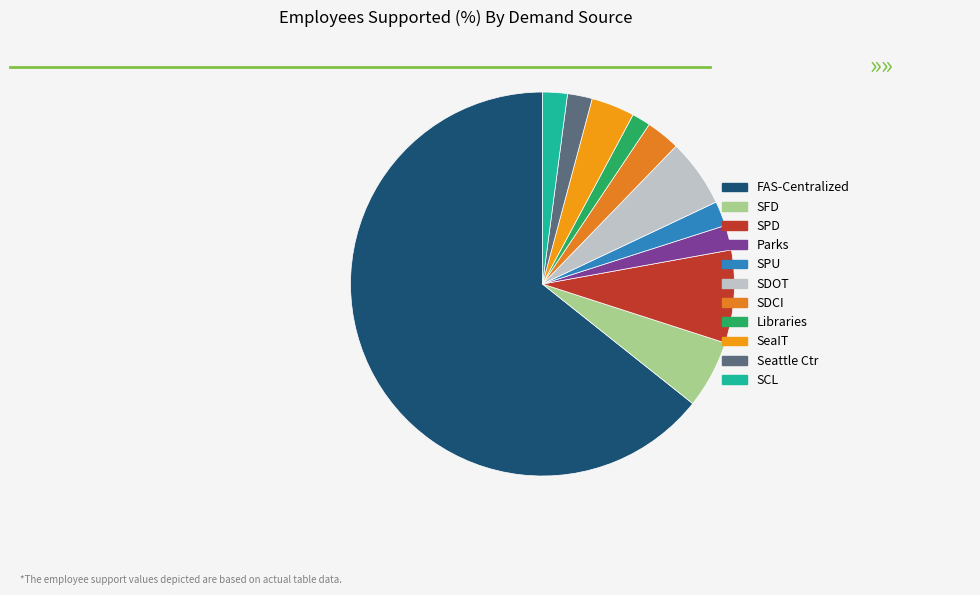

How many slices are in this pie chart?

11